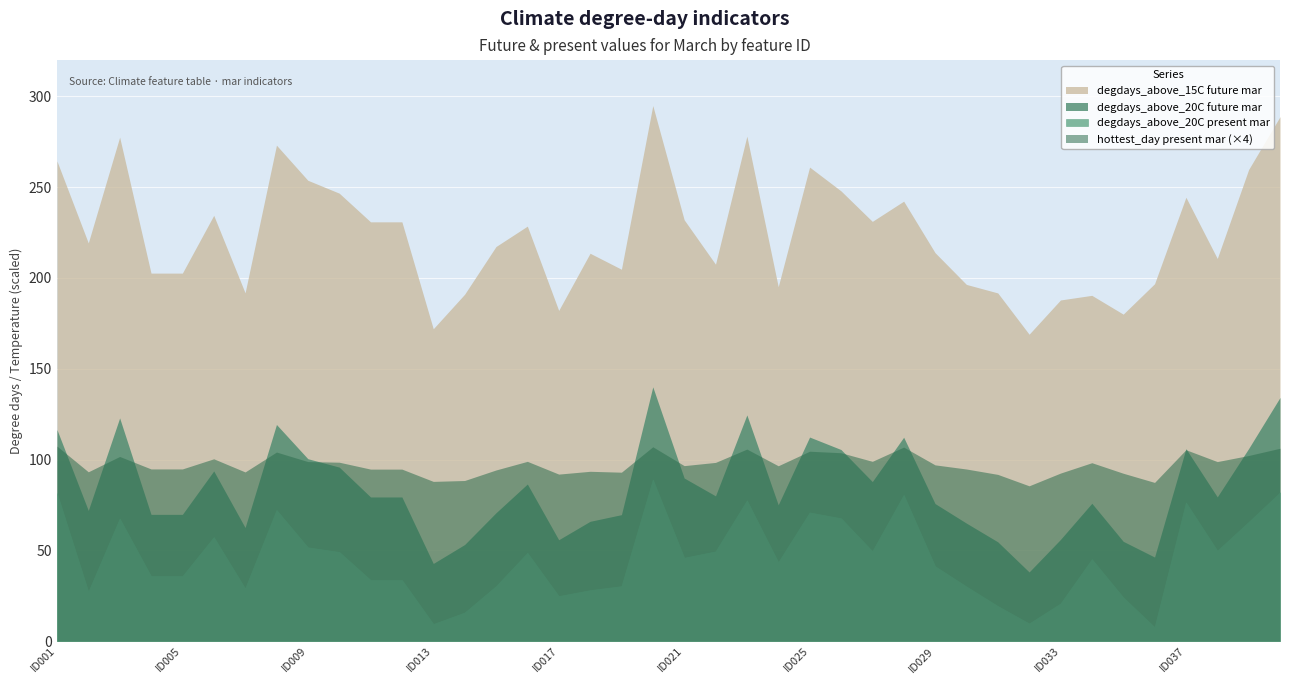

At how many categories does at least one series exceed 41?

40